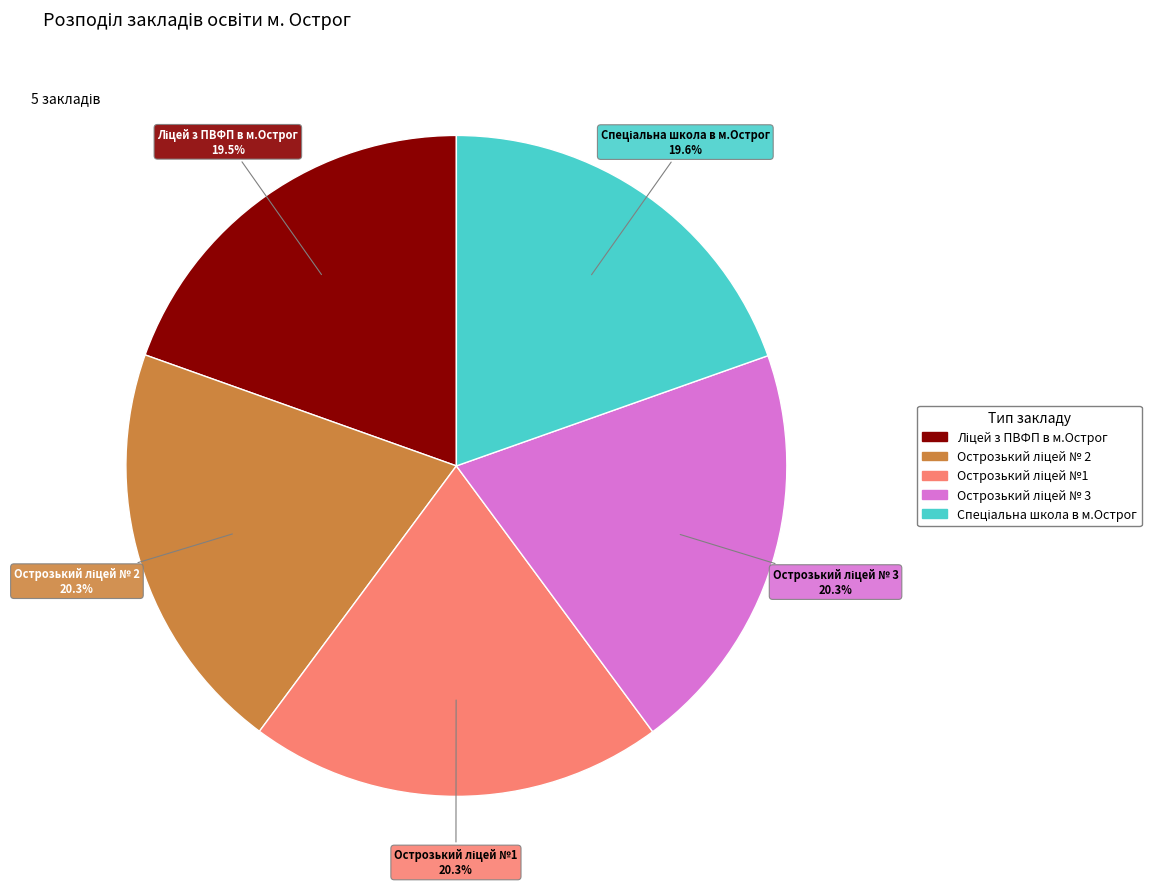

How many slices are in this pie chart?

5